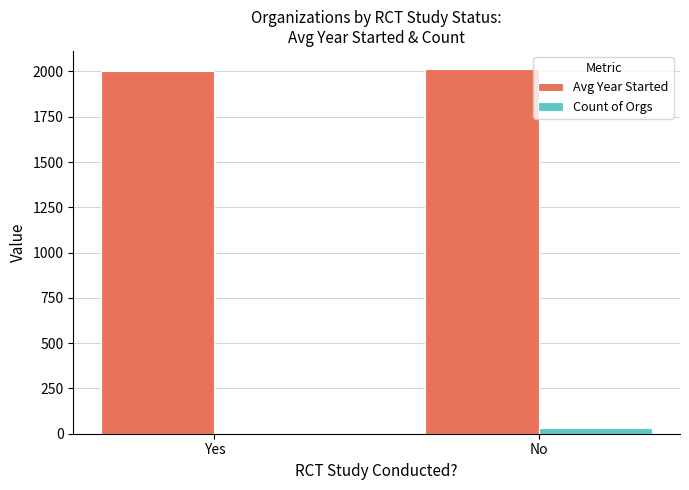

What is the maximum value shown in the chart?

2012.7